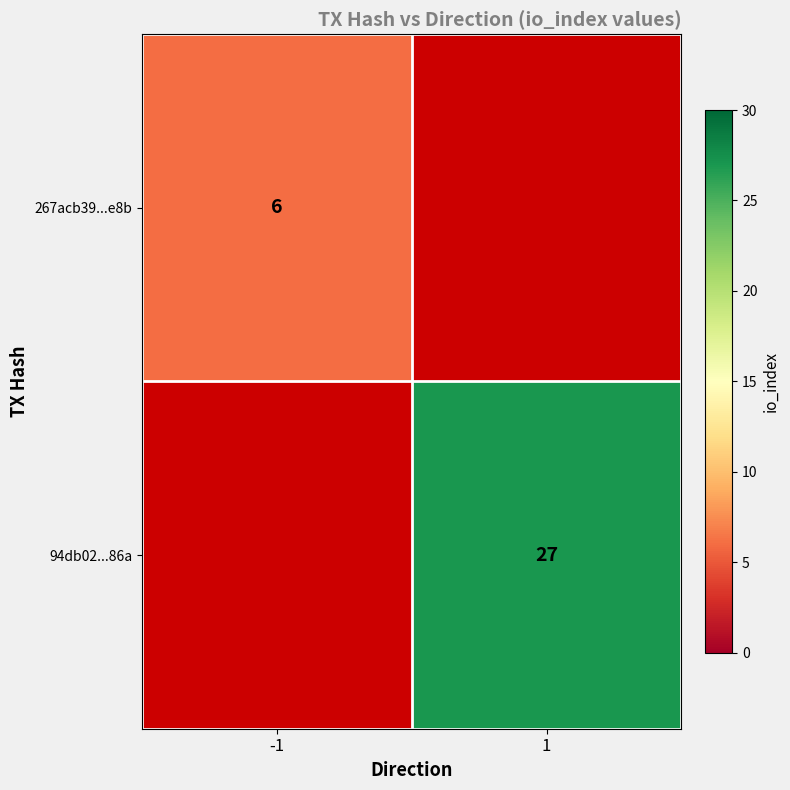

True or false: 94db02...86a has a value of 13 at 1.

False